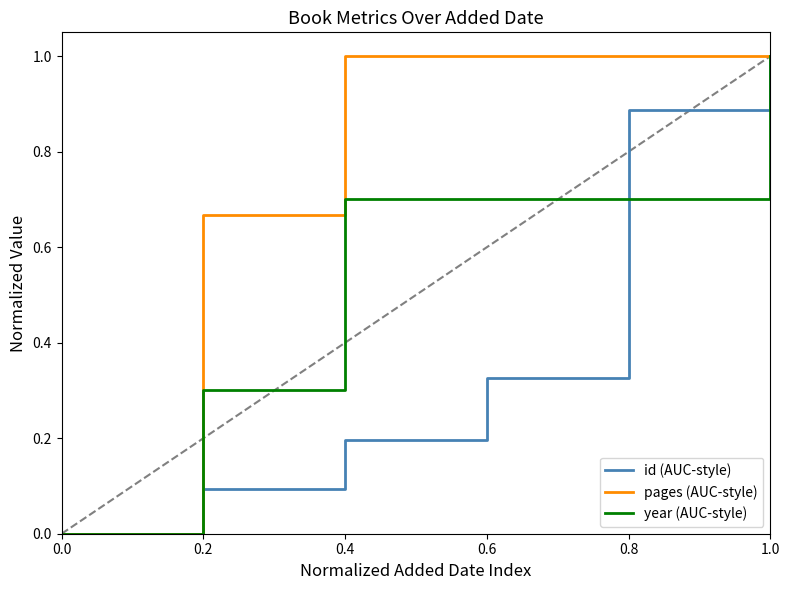

Count the pages (AUC-style) values in the range 0 to 1.

6